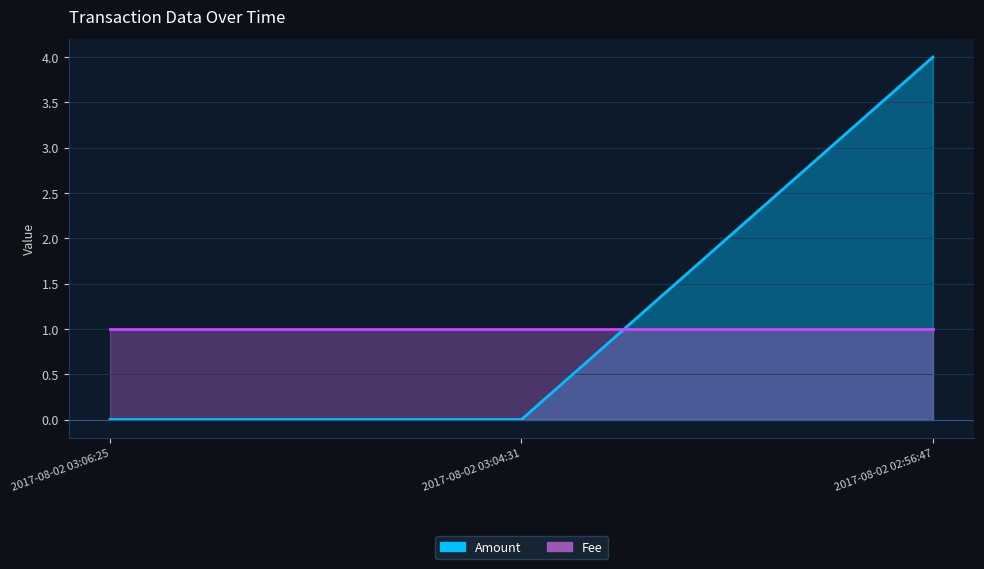

Rank the categories by value from lowest to highest.

2017-08-02 03:06:25, 2017-08-02 03:04:31, 2017-08-02 02:56:47